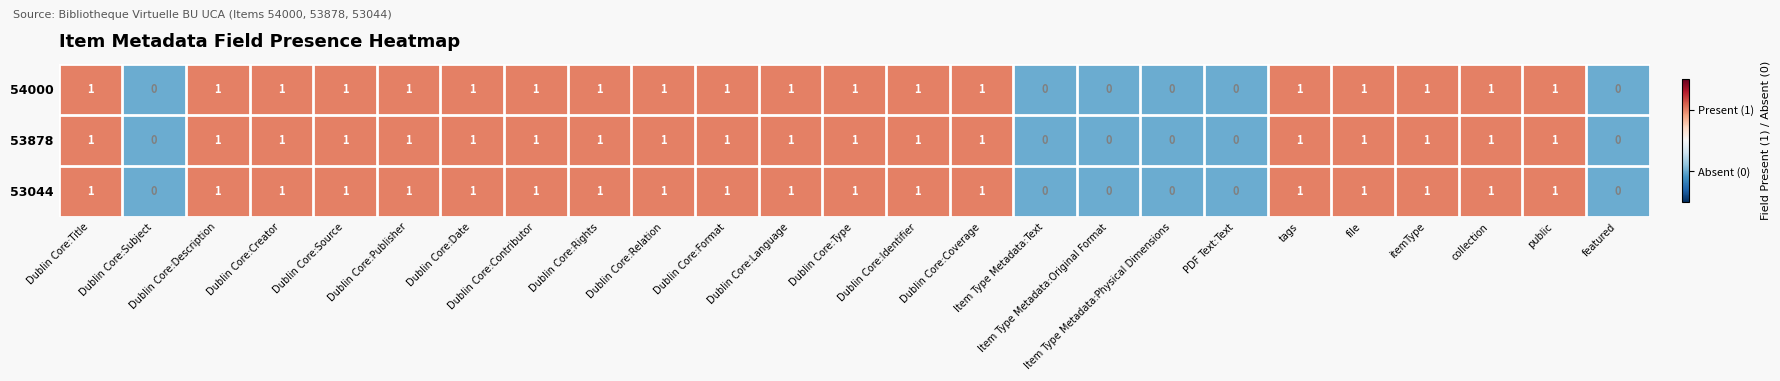

How many 53878 values are between 1 and 2?

19